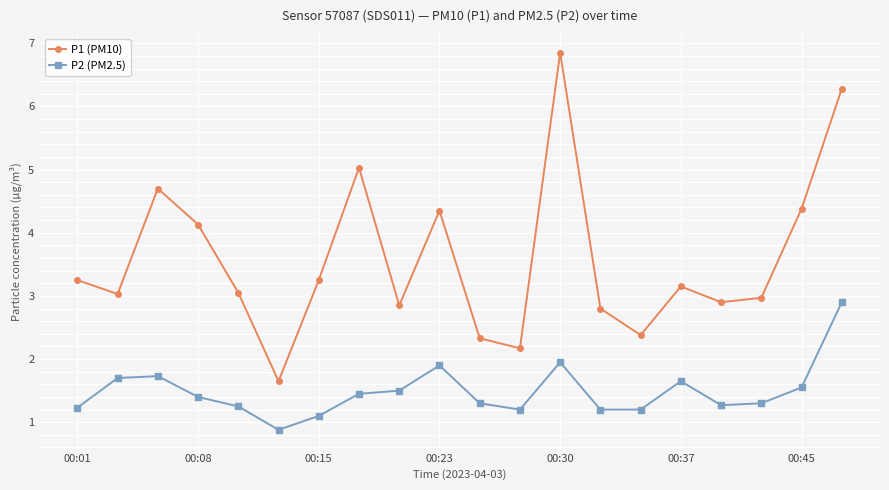

List the series in order of their peak value, lowest first.

P2 (PM2.5), P1 (PM10)